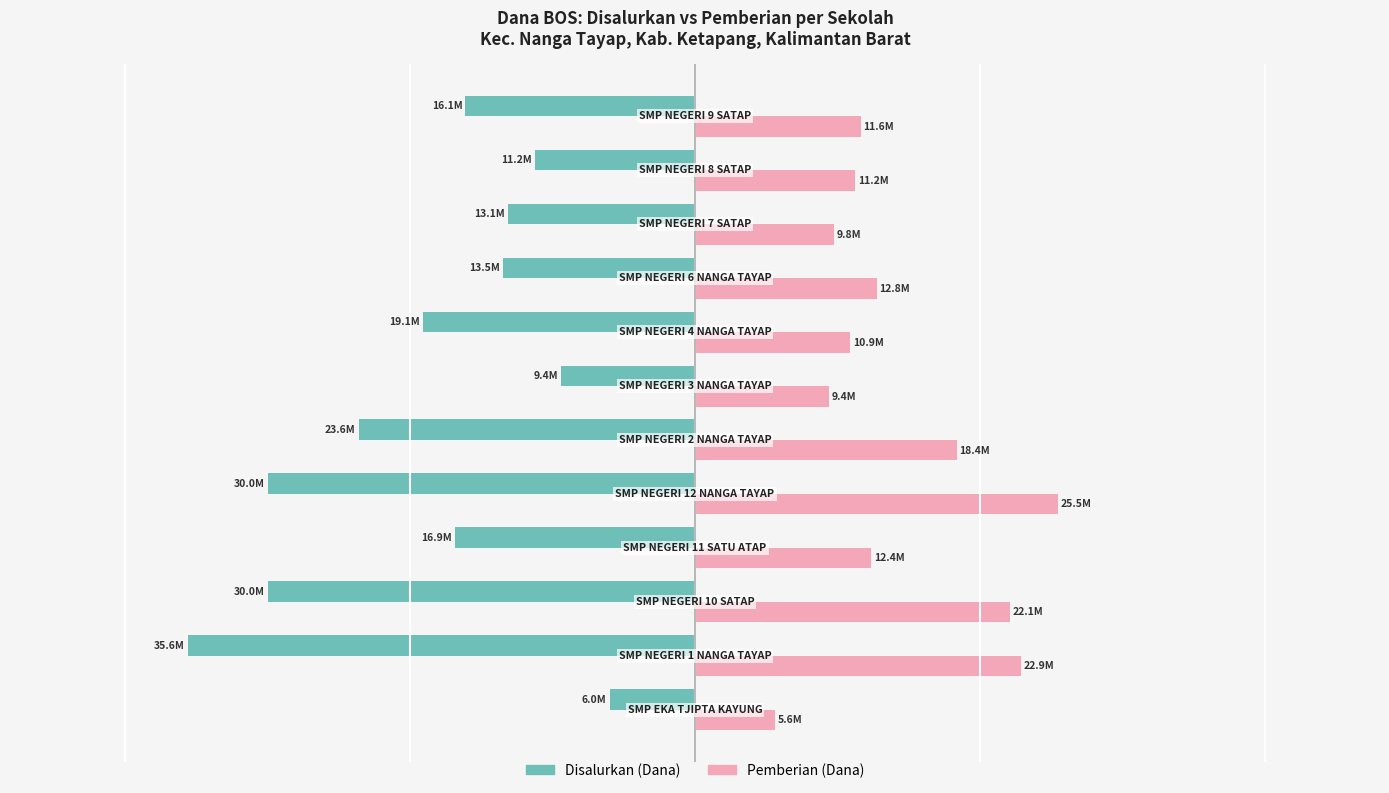

What are all the series names shown in the legend?

Disalurkan (Dana), Pemberian (Dana)